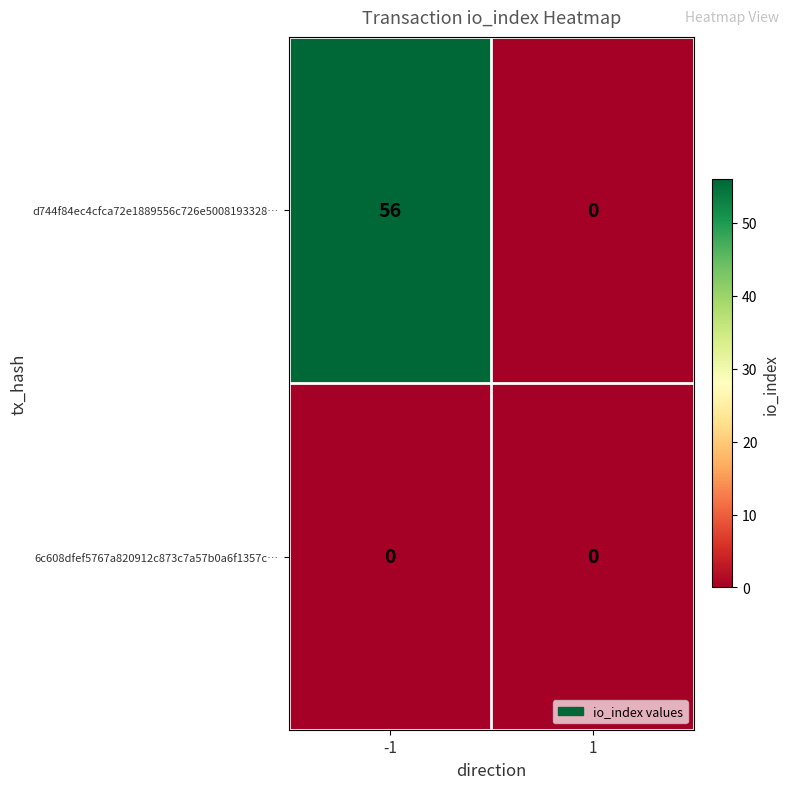

Rank the series by their maximum value, from highest to lowest.

d744f84ec4cfca72e1889556c726e5008193328…, 6c608dfef5767a820912c873c7a57b0a6f1357c…